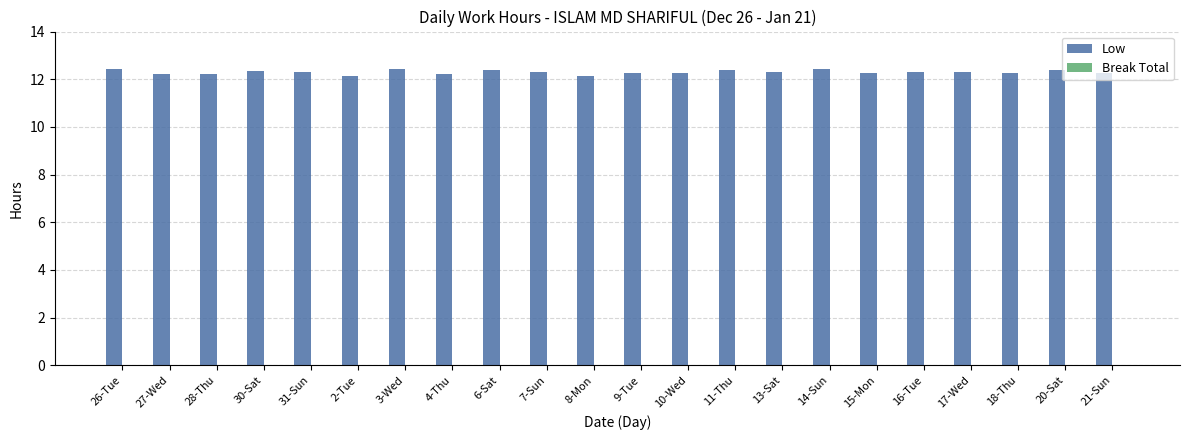

What is the label of the 12th bar from the right?

8-Mon